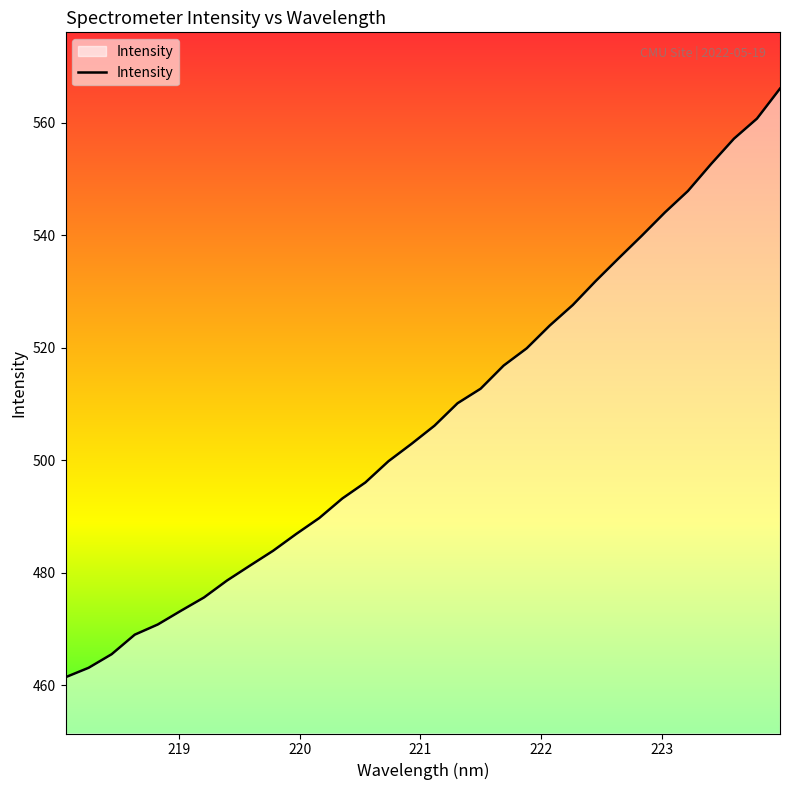

What is the difference between the maximum and minimum values?

104.6